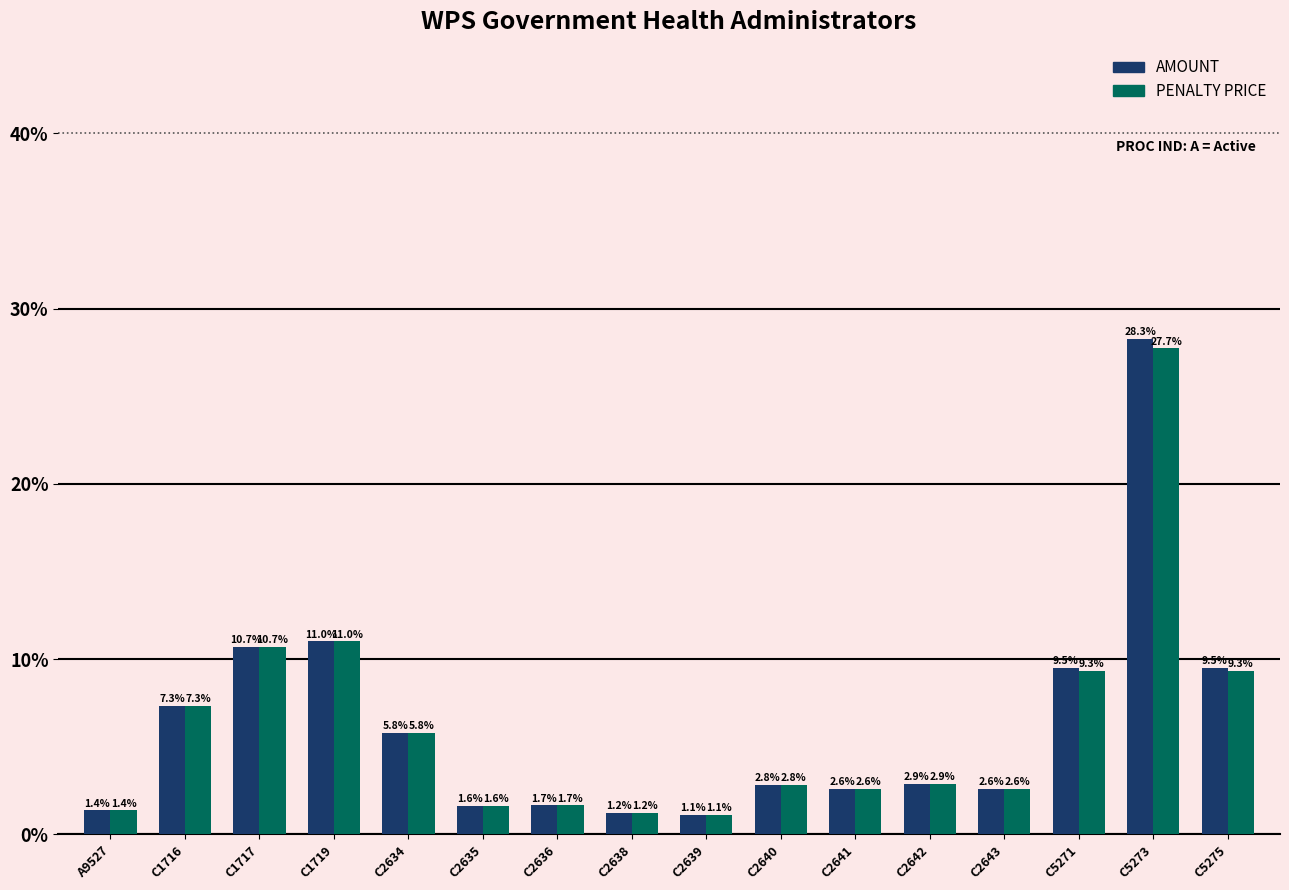

Rank the series by their maximum value, from highest to lowest.

AMOUNT, PENALTY PRICE